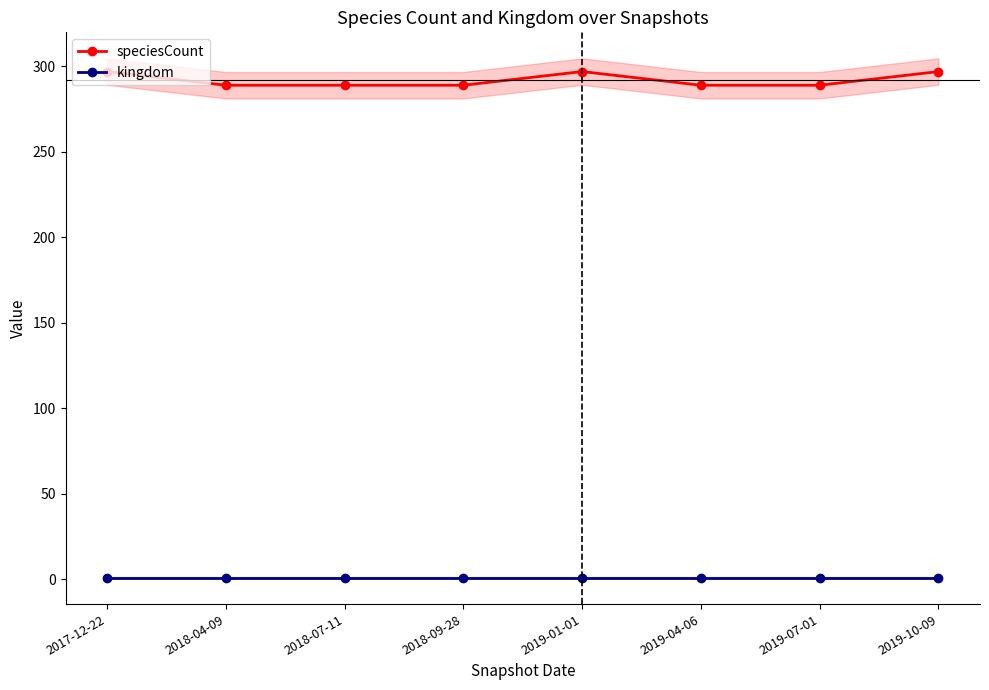

Is the value of speciesCount at 2019-01-01 greater than the value of kingdom at 2017-12-22?

Yes